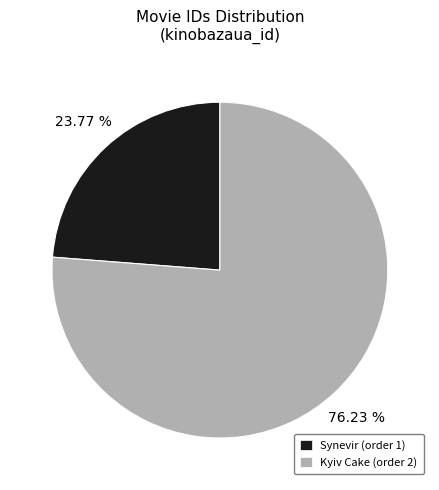

Is the sum of Kyiv Cake (order 2) and Synevir (order 1) greater than half?

Yes